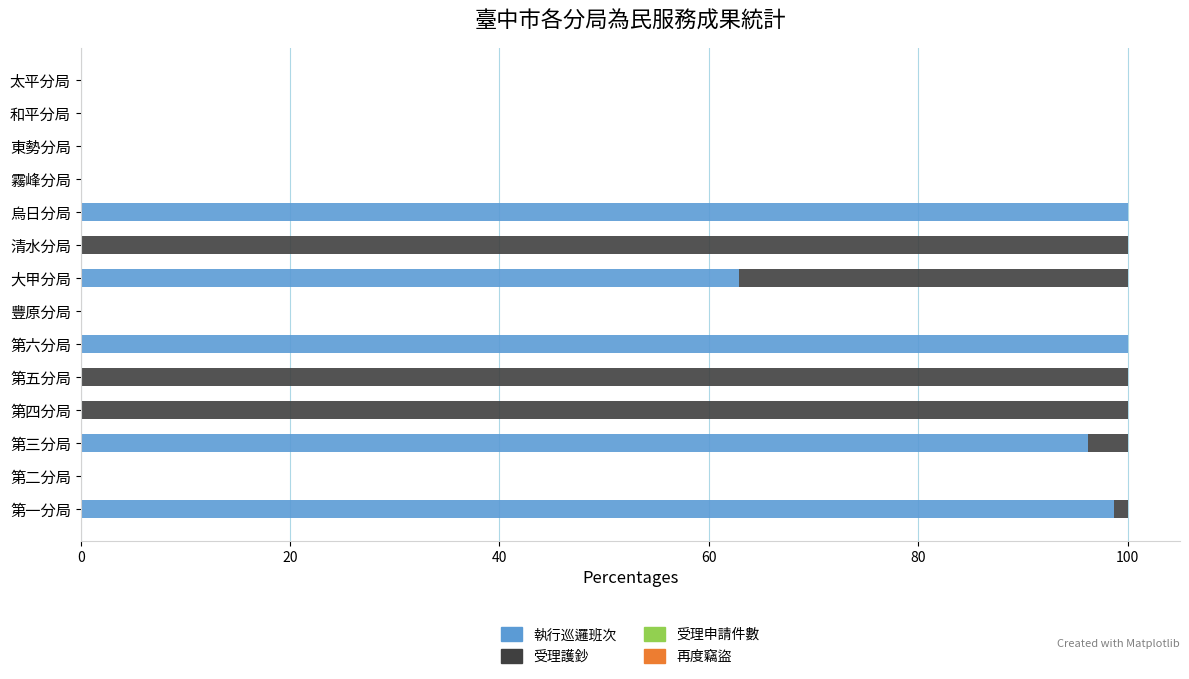

What is the highest value of the 執行巡邏班次 series?

100.0